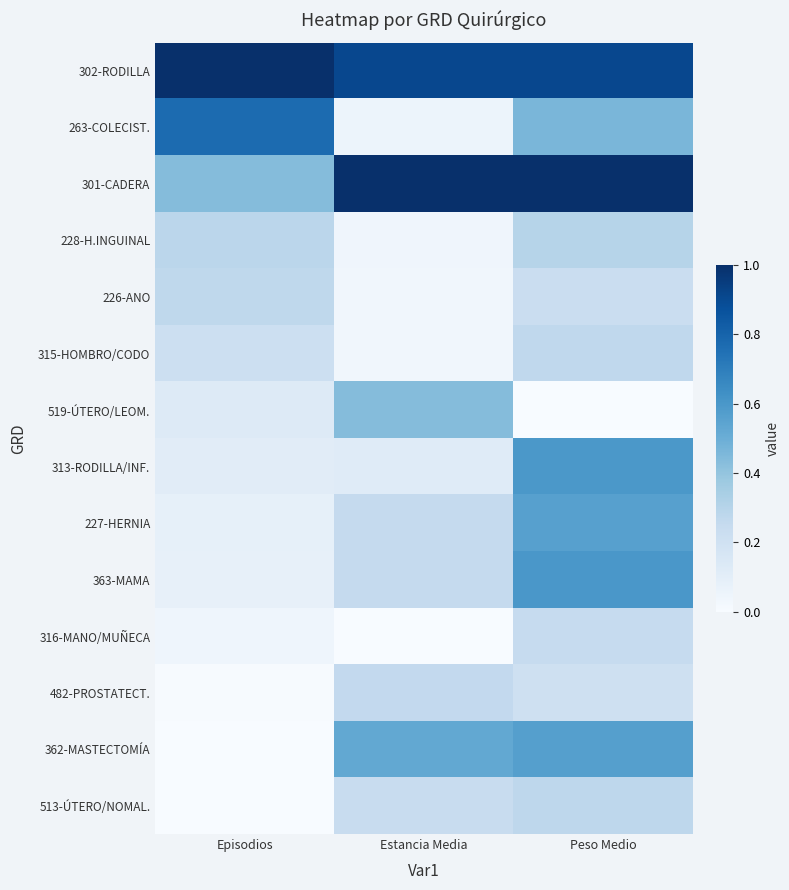

List the series in order of their peak value, highest first.

302-RODILLA, 301-CADERA, 263-COLECIST., 363-MAMA, 313-RODILLA/INF., 362-MASTECTOMÍA, 227-HERNIA, 519-ÚTERO/LEOM., 228-H.INGUINAL, 513-ÚTERO/NOMAL., 226-ANO, 315-HOMBRO/CODO, 482-PROSTATECT., 316-MANO/MUÑECA